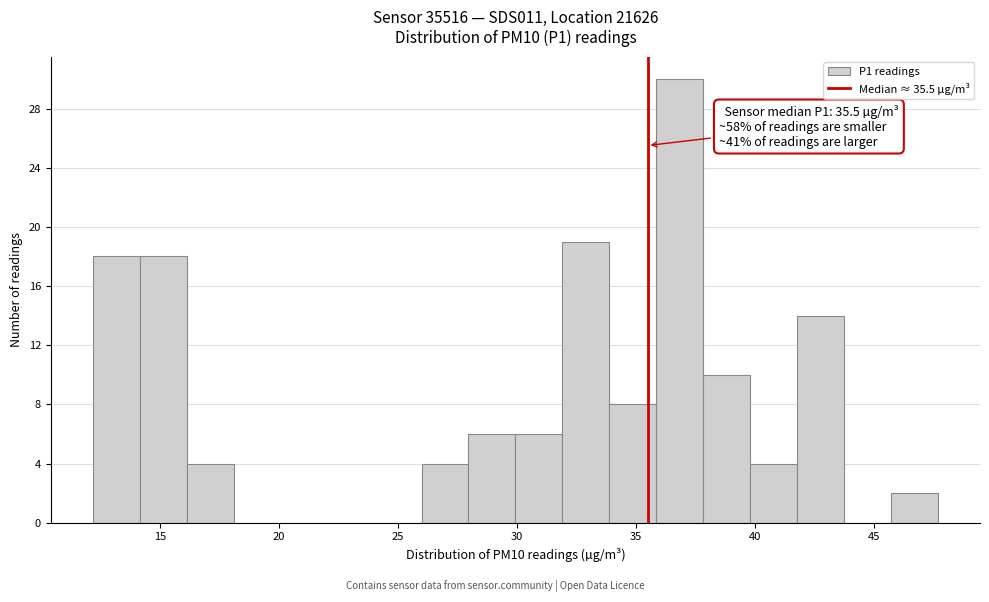

Read against the x-axis, roughly where is the centre of the tallest bar?

37.0